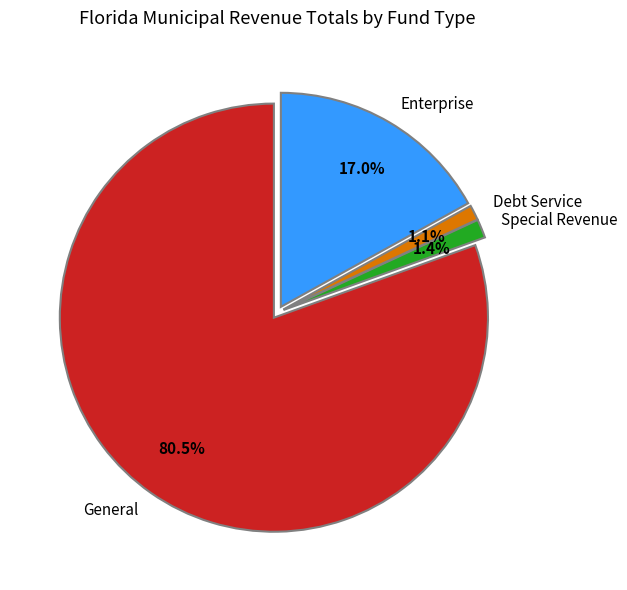

How much of the chart is everything except Special Revenue?

98.6%